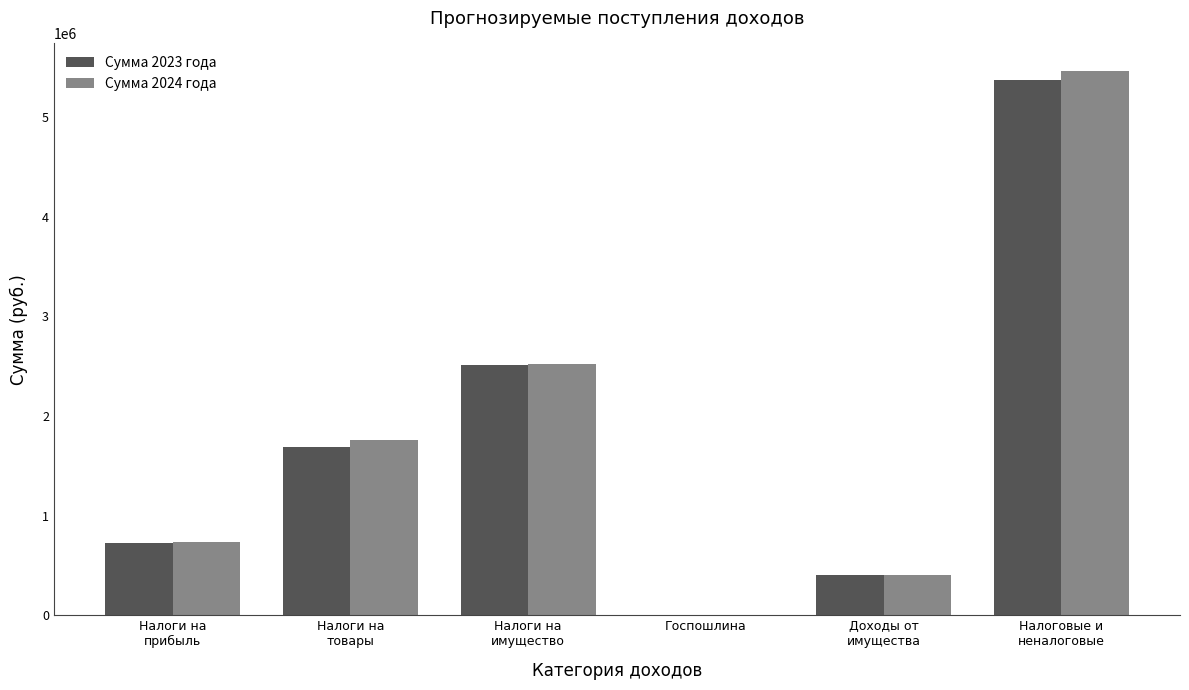

What are all the series names shown in the legend?

Сумма 2023 года, Сумма 2024 года